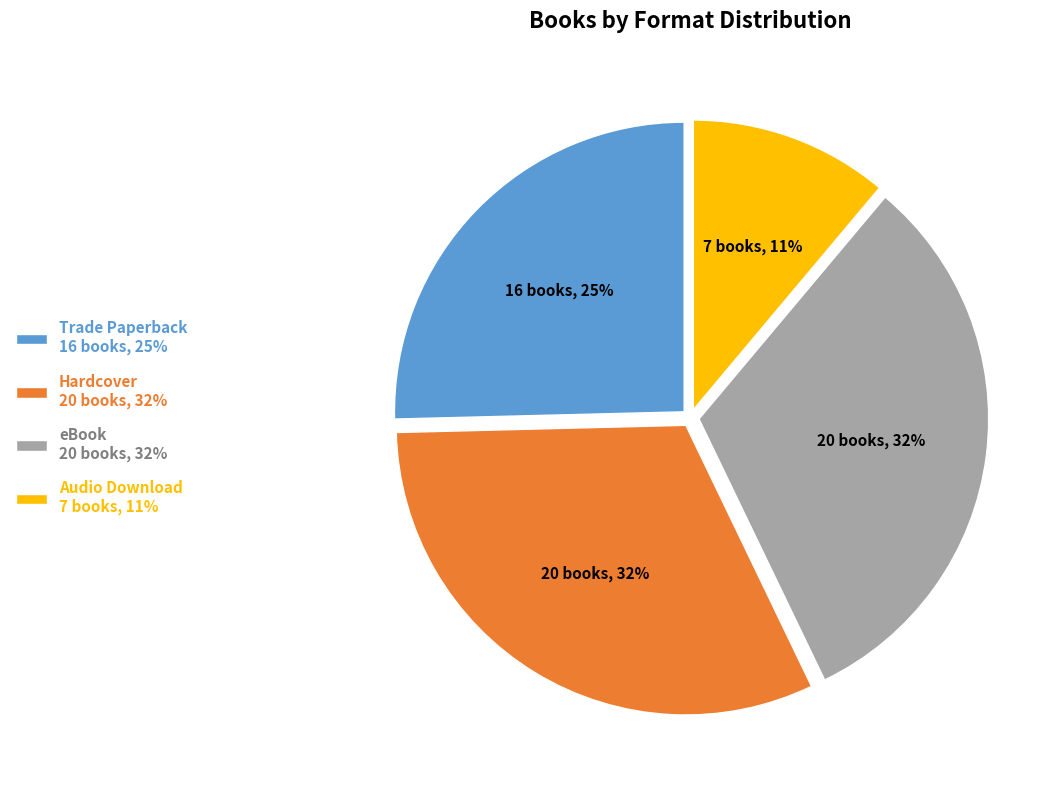

Which slice is the smallest?

Audio Download 7 books, 11%